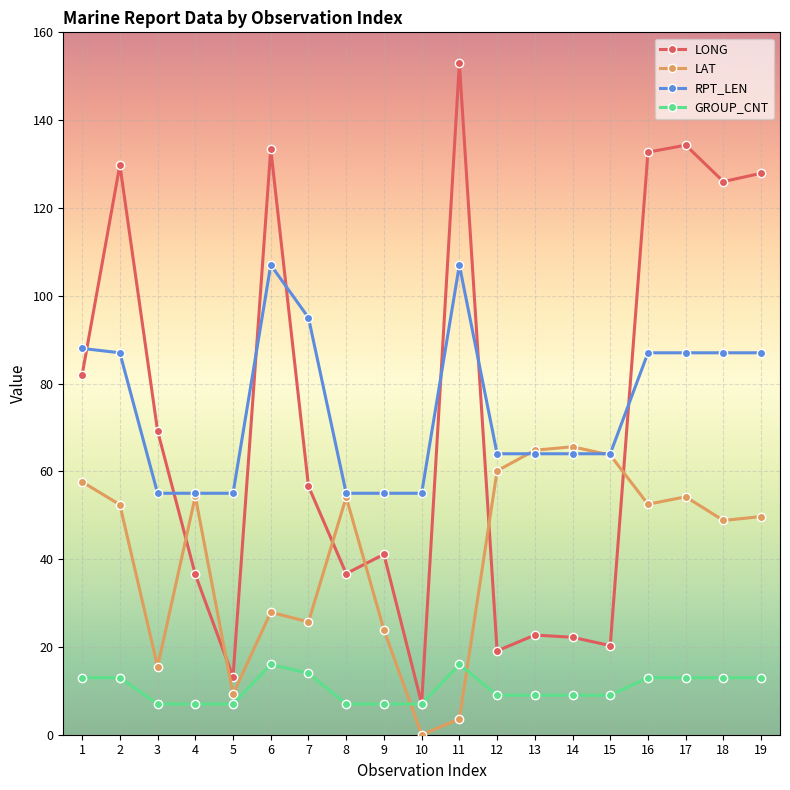

How many lines are shown in the chart?

4